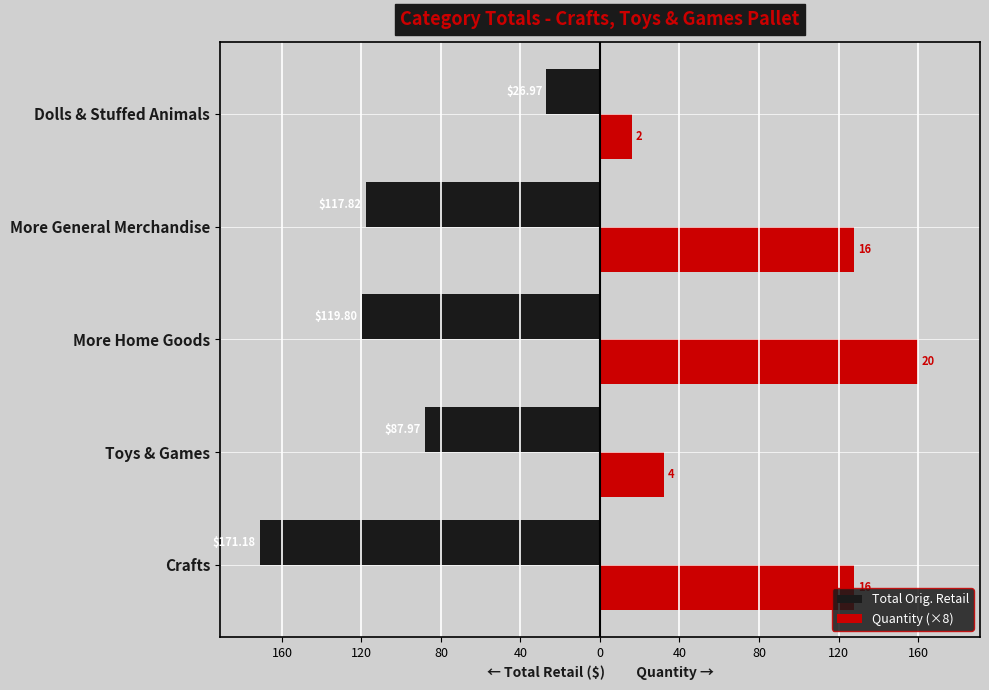

What are all the series names shown in the legend?

Total Orig. Retail, Quantity (×8)